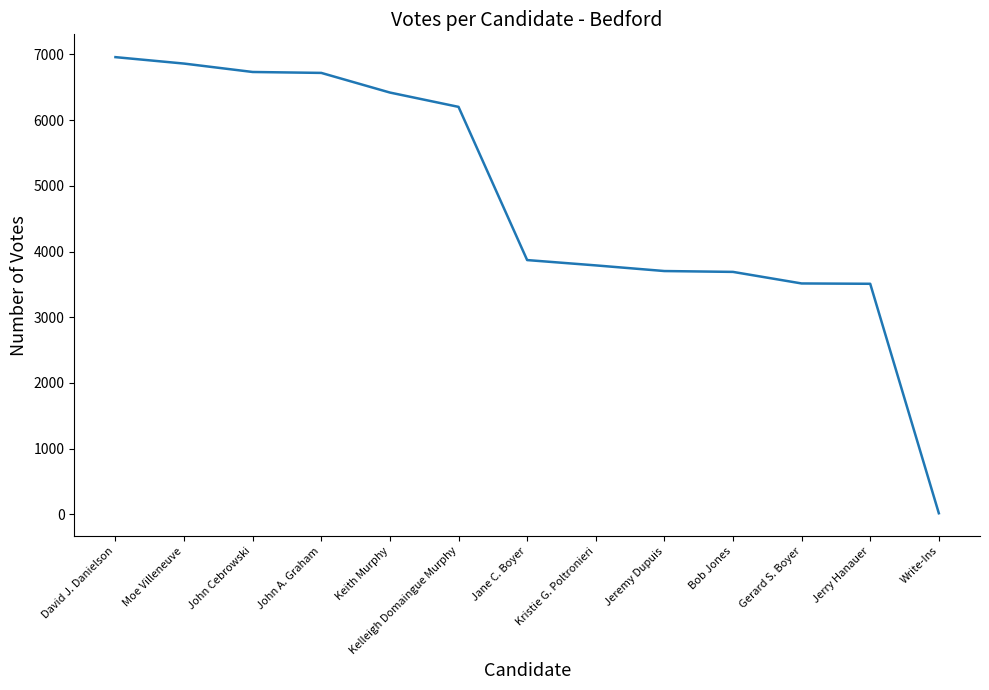

True or false: the data shows 3348 at David J. Danielson.

False